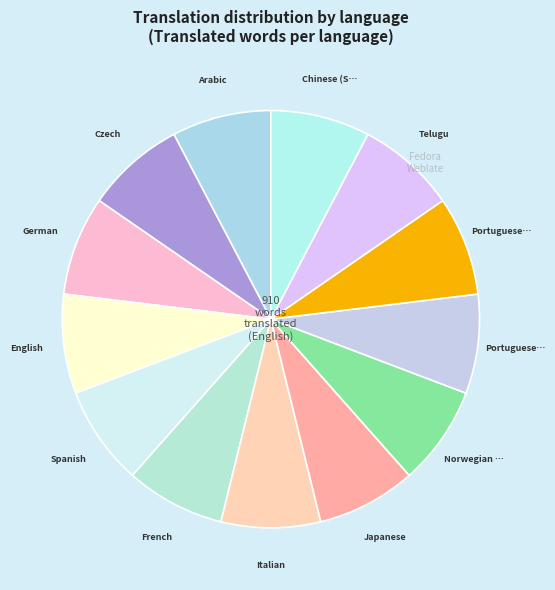

How many slices are in this pie chart?

13